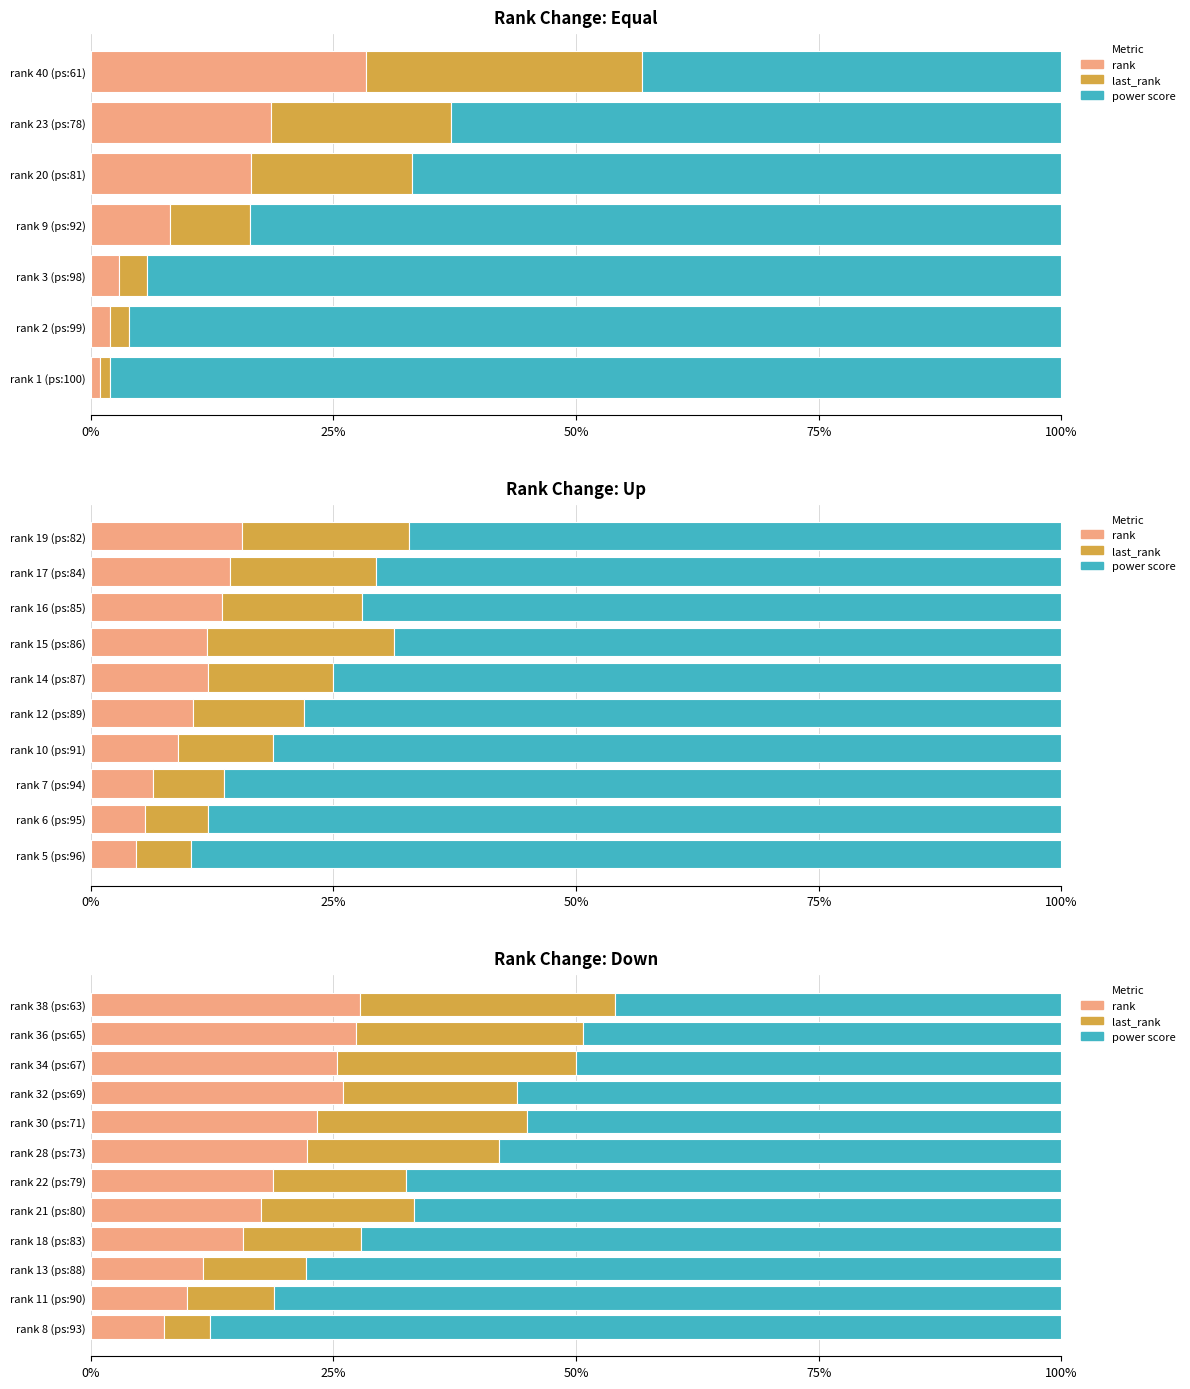

What is the smallest value displayed?

4.7